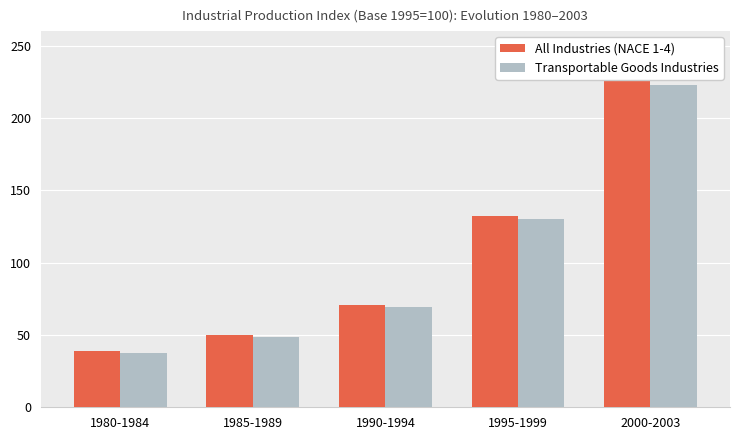

What is the label of the 3rd bar from the left?

1990-1994